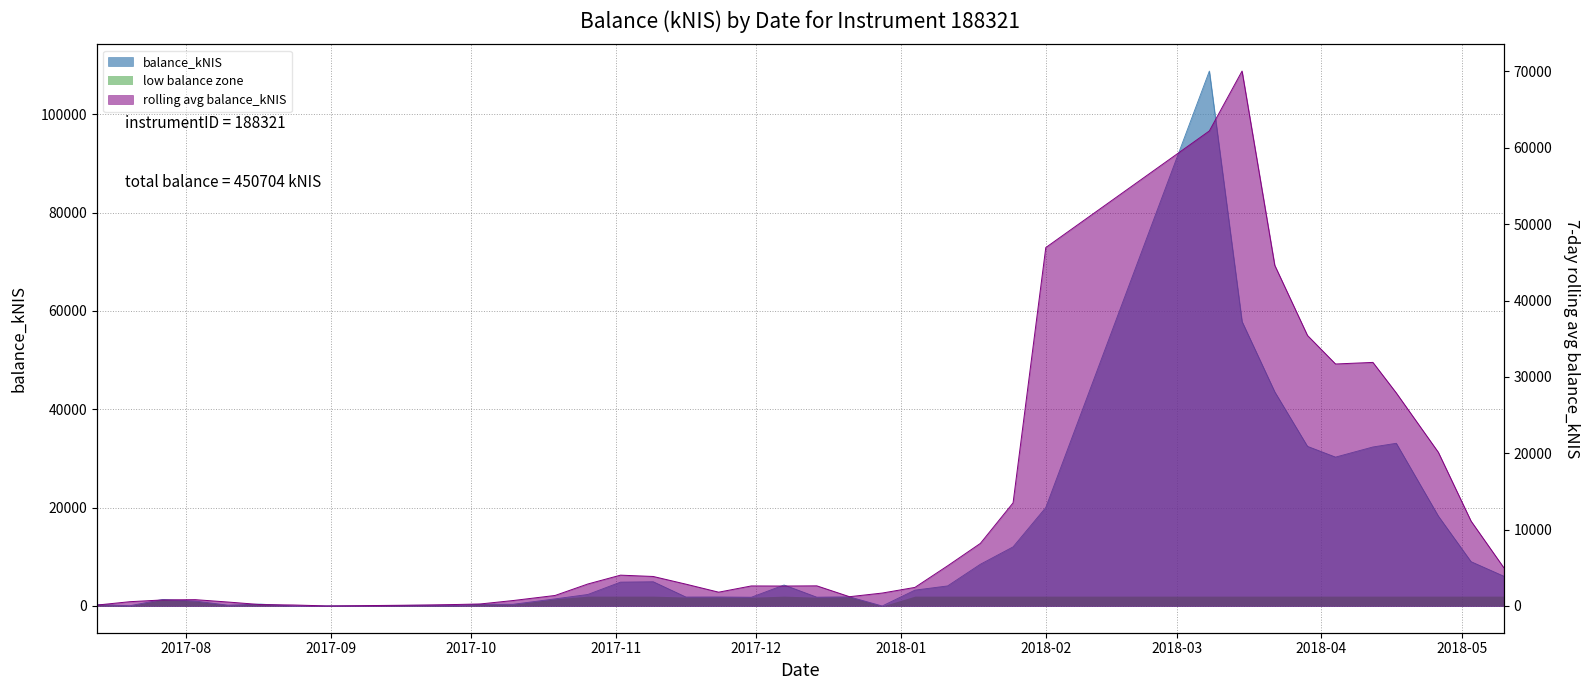

Reading left to right, list all the values displayed in this chart.

310.6	54.2	1316.8	1003.4	167.2	381.1	2.3	10.4	21.3	88.1	136.6	109.4	342.4	346.2	1447.4	2339.4	4848.9	4926.9	1817.9	1829.9	1779.4	4266.7	1790.2	1857.8	0.0	3221.2	4080.8	8482.6	12017.5	20013.5	108785.6	57840.7	43542.6	32464.6	30276.6	32337.3	33088.3	18285.0	9012.6	6060.2